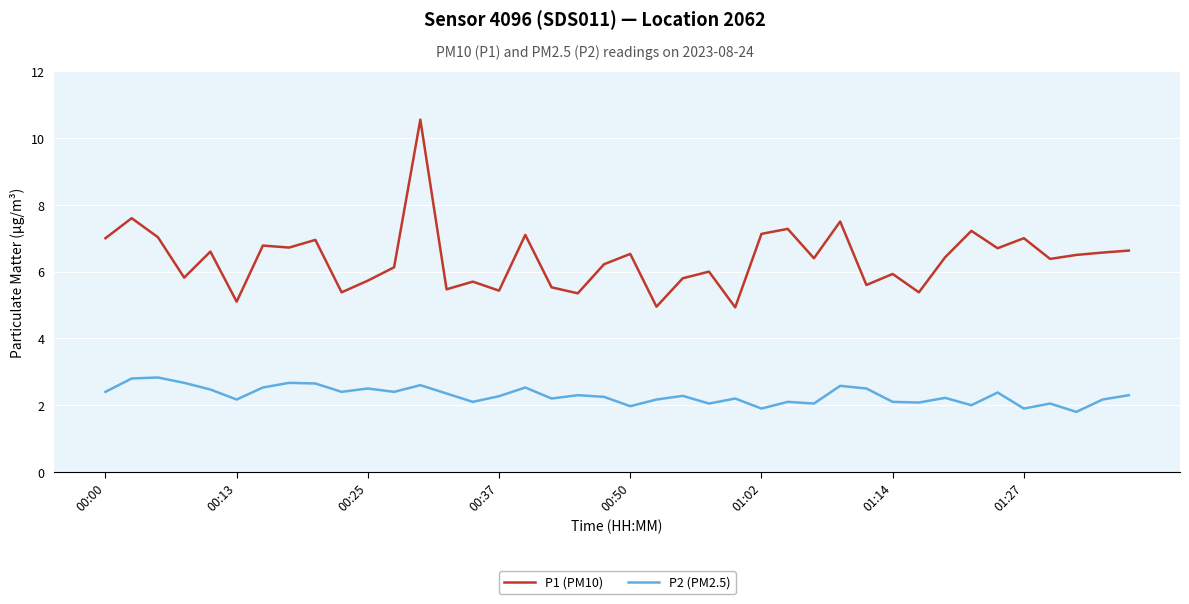

What is the highest value of the P1 (PM10) series?

10.6